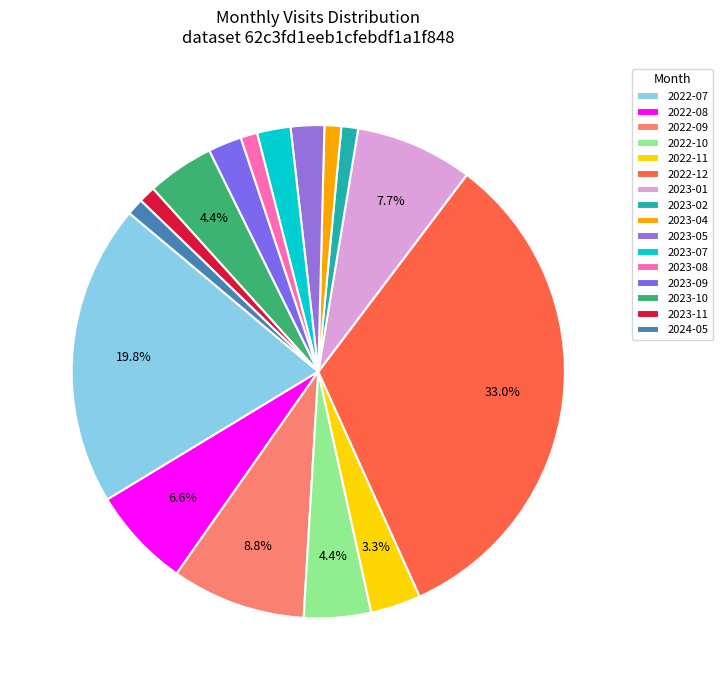

What percentage is the 2022-09 slice, to the nearest percent?

9%